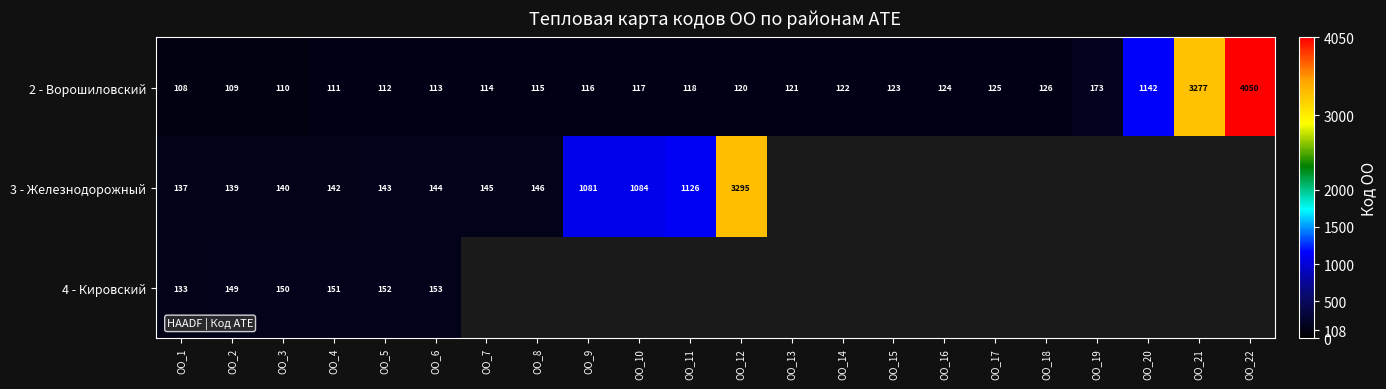

Which category has the lowest value in the 2 - Ворошиловский series?

ОО_1